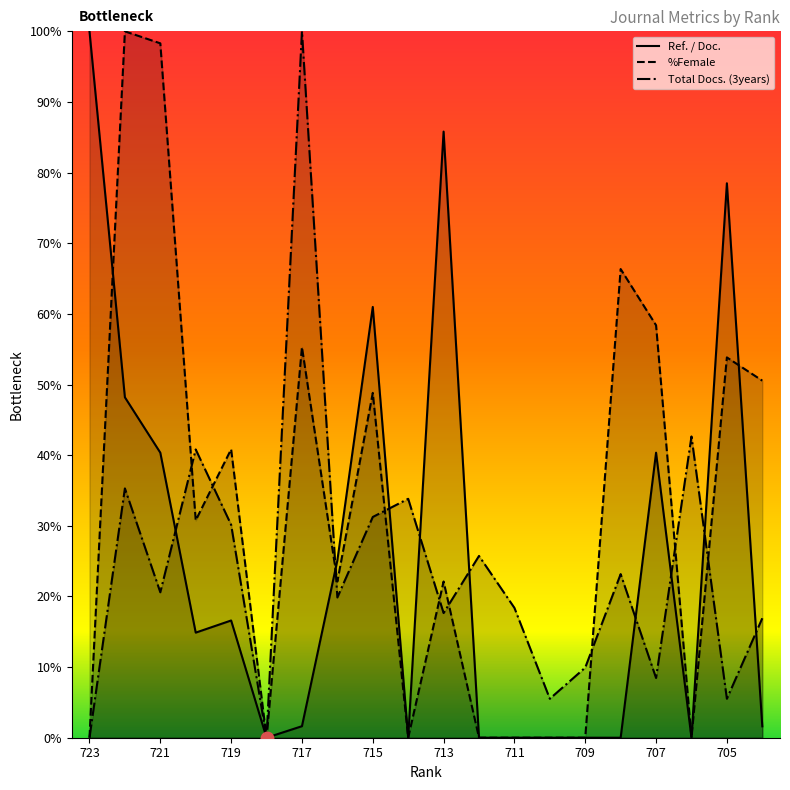

Which has a higher value, 714 or 706?

714